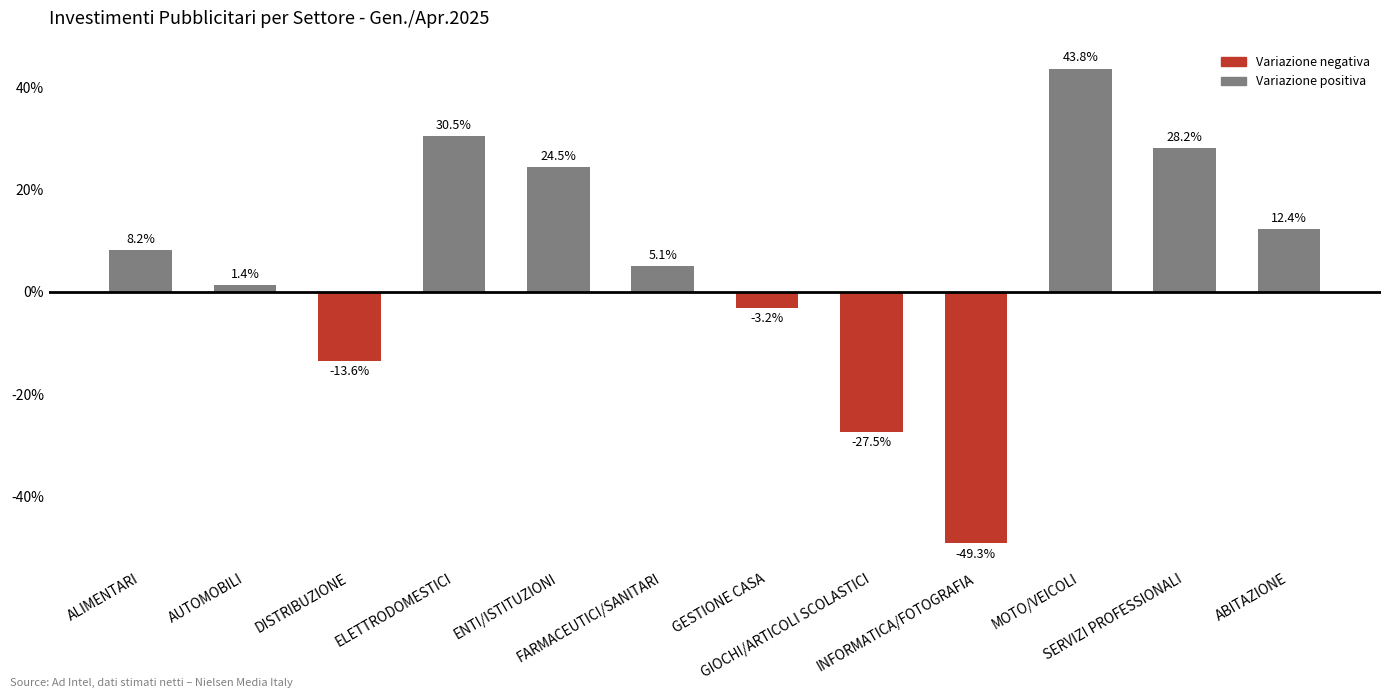

Does the chart contain any negative values?

Yes